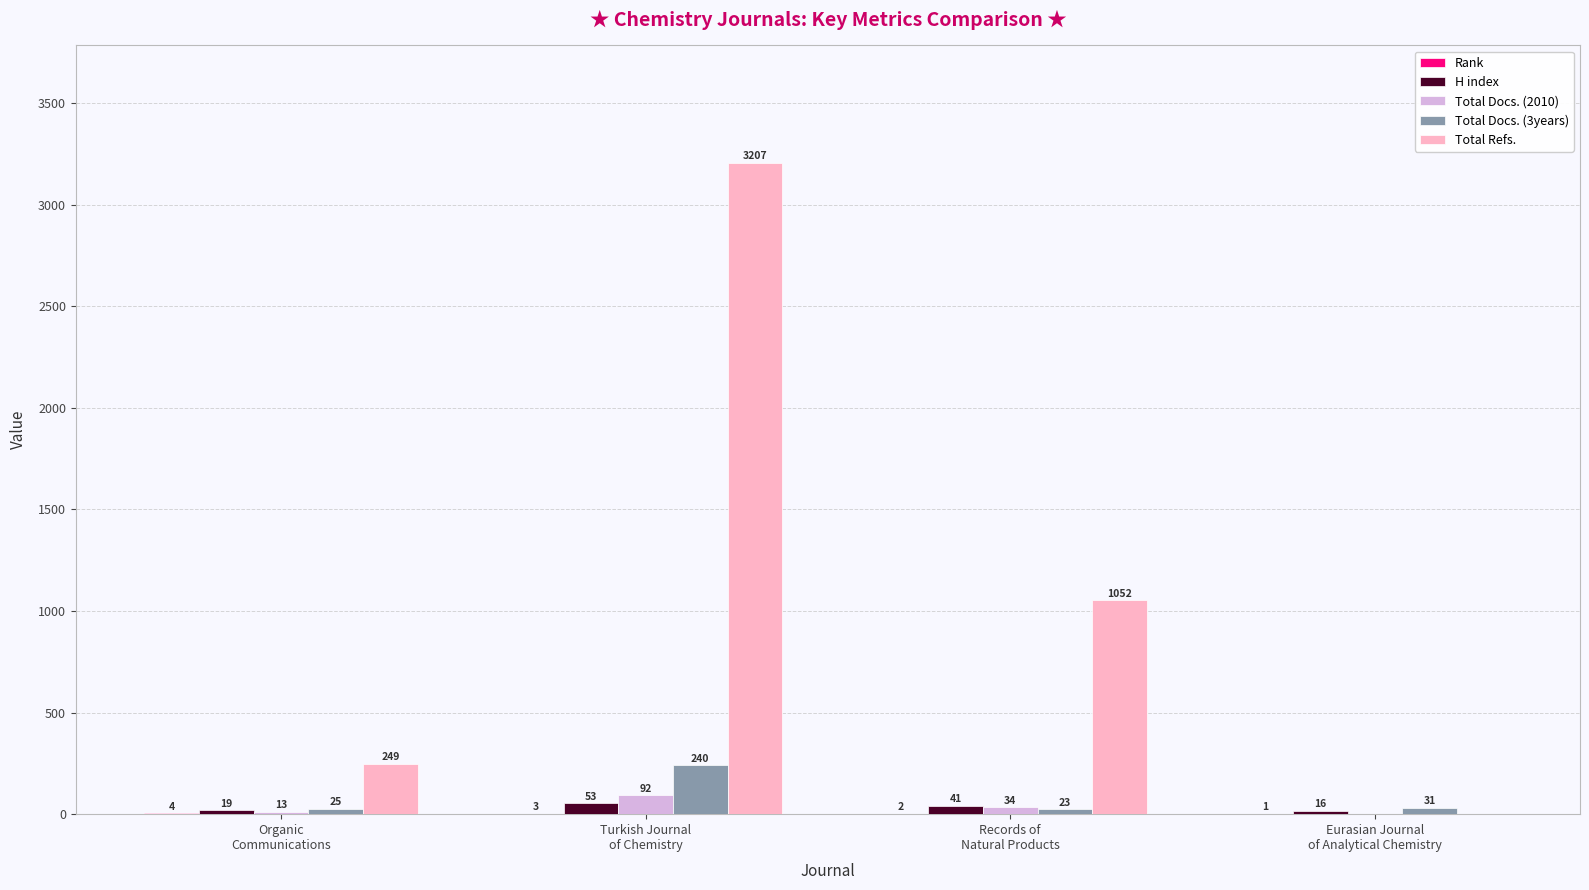

What is the sum of the Total Docs. (3years) values at Records of
Natural Products and Turkish Journal
of Chemistry?

263